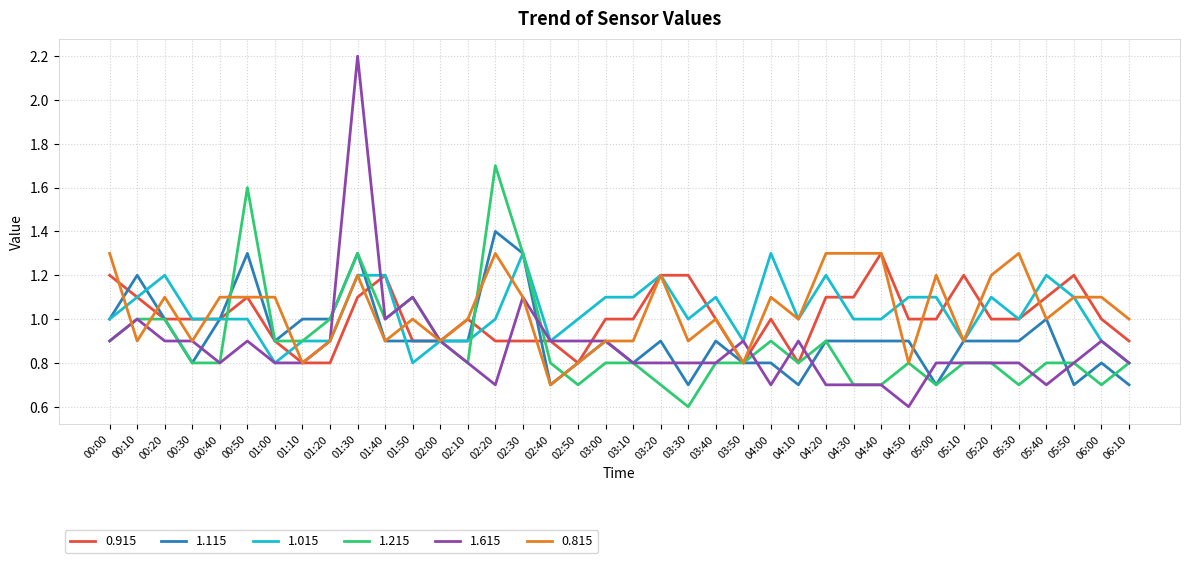

Reading right to left, list all the values displayed in this chart.

0.915: 06:10=0.9	06:00=1.0	05:50=1.2	05:40=1.1	05:30=1.0	05:20=1.0	05:10=1.2	05:00=1.0	04:50=1.0	04:40=1.3	04:30=1.1	04:20=1.1	04:10=0.8	04:00=1.0	03:50=0.8	03:40=1.0	03:30=1.2	03:20=1.2	03:10=1.0	03:00=1.0	02:50=0.8	02:40=0.9	02:30=0.9	02:20=0.9	02:10=1.0	02:00=0.9	01:50=0.9	01:40=1.2	01:30=1.1	01:20=0.8	01:10=0.8	01:00=0.9	00:50=1.1	00:40=1.0	00:30=1.0	00:20=1.0	00:10=1.1	00:00=1.2
1.115: 06:10=0.7	06:00=0.8	05:50=0.7	05:40=1.0	05:30=0.9	05:20=0.9	05:10=0.9	05:00=0.7	04:50=0.9	04:40=0.9	04:30=0.9	04:20=0.9	04:10=0.7	04:00=0.8	03:50=0.8	03:40=0.9	03:30=0.7	03:20=0.9	03:10=0.8	03:00=0.9	02:50=0.8	02:40=0.7	02:30=1.3	02:20=1.4	02:10=0.9	02:00=0.9	01:50=0.9	01:40=0.9	01:30=1.3	01:20=1.0	01:10=1.0	01:00=0.9	00:50=1.3	00:40=1.0	00:30=0.8	00:20=1.0	00:10=1.2	00:00=1.0
1.015: 06:10=0.8	06:00=0.9	05:50=1.1	05:40=1.2	05:30=1.0	05:20=1.1	05:10=0.9	05:00=1.1	04:50=1.1	04:40=1.0	04:30=1.0	04:20=1.2	04:10=1.0	04:00=1.3	03:50=0.9	03:40=1.1	03:30=1.0	03:20=1.2	03:10=1.1	03:00=1.1	02:50=1.0	02:40=0.9	02:30=1.3	02:20=1.0	02:10=0.9	02:00=0.9	01:50=0.8	01:40=1.2	01:30=1.2	01:20=0.9	01:10=0.9	01:00=0.8	00:50=1.0	00:40=1.0	00:30=1.0	00:20=1.2	00:10=1.1	00:00=1.0
1.215: 06:10=0.8	06:00=0.7	05:50=0.8	05:40=0.8	05:30=0.7	05:20=0.8	05:10=0.8	05:00=0.7	04:50=0.8	04:40=0.7	04:30=0.7	04:20=0.9	04:10=0.8	04:00=0.9	03:50=0.8	03:40=0.8	03:30=0.6	03:20=0.7	03:10=0.8	03:00=0.8	02:50=0.7	02:40=0.8	02:30=1.3	02:20=1.7	02:10=0.8	02:00=0.9	01:50=1.1	01:40=1.0	01:30=1.3	01:20=1.0	01:10=0.9	01:00=0.9	00:50=1.6	00:40=0.8	00:30=0.8	00:20=1.0	00:10=1.0	00:00=0.9
1.615: 06:10=0.8	06:00=0.9	05:50=0.8	05:40=0.7	05:30=0.8	05:20=0.8	05:10=0.8	05:00=0.8	04:50=0.6	04:40=0.7	04:30=0.7	04:20=0.7	04:10=0.9	04:00=0.7	03:50=0.9	03:40=0.8	03:30=0.8	03:20=0.8	03:10=0.8	03:00=0.9	02:50=0.9	02:40=0.9	02:30=1.1	02:20=0.7	02:10=0.8	02:00=0.9	01:50=1.1	01:40=1.0	01:30=2.2	01:20=0.9	01:10=0.8	01:00=0.8	00:50=0.9	00:40=0.8	00:30=0.9	00:20=0.9	00:10=1.0	00:00=0.9
0.815: 06:10=1.0	06:00=1.1	05:50=1.1	05:40=1.0	05:30=1.3	05:20=1.2	05:10=0.9	05:00=1.2	04:50=0.8	04:40=1.3	04:30=1.3	04:20=1.3	04:10=1.0	04:00=1.1	03:50=0.8	03:40=1.0	03:30=0.9	03:20=1.2	03:10=0.9	03:00=0.9	02:50=0.8	02:40=0.7	02:30=1.1	02:20=1.3	02:10=1.0	02:00=0.9	01:50=1.0	01:40=0.9	01:30=1.2	01:20=0.9	01:10=0.8	01:00=1.1	00:50=1.1	00:40=1.1	00:30=0.9	00:20=1.1	00:10=0.9	00:00=1.3